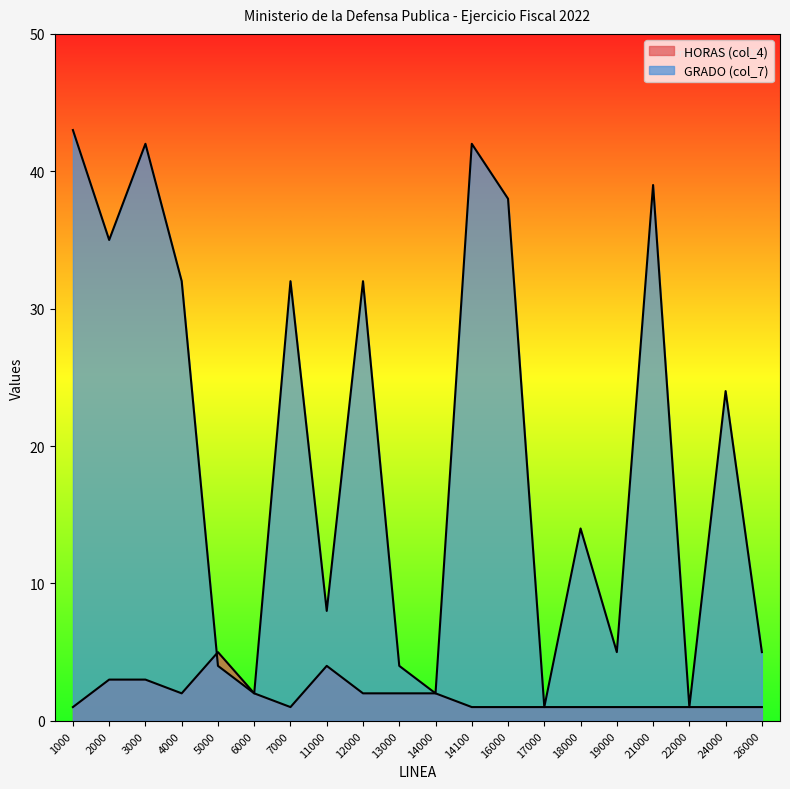

How many series are shown in this chart?

2